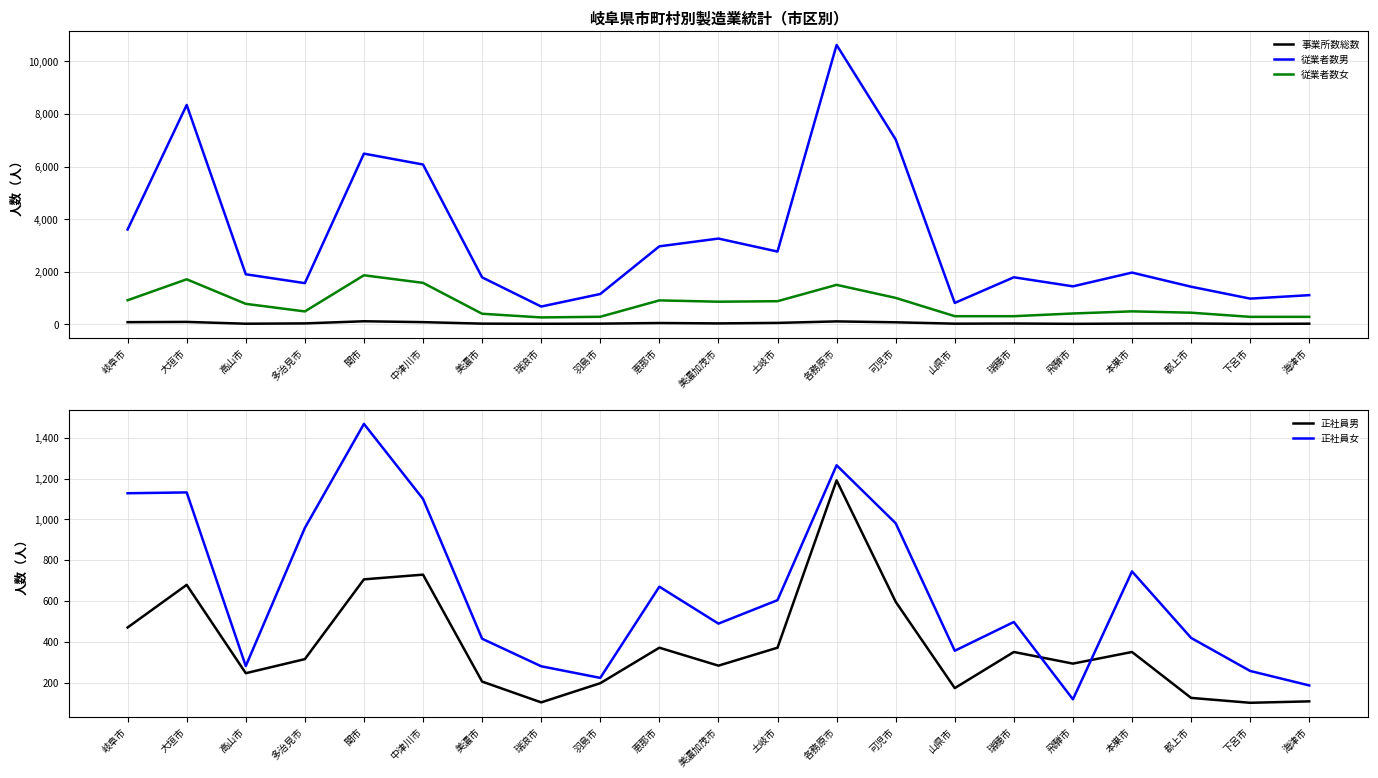

Reading right to left, extract all data points from this chart.

事業所数総数: 26	19	33	30	21	33	27	79	113	56	37	51	28	23	28	85	118	37	25	94	84
従業者数男: 1111	979	1432	1969	1446	1791	815	7033	10626	2769	3263	2968	1155	678	1788	6079	6493	1568	1905	8344	3608
従業者数女: 286	286	444	495	414	311	311	1007	1503	881	862	912	289	264	404	1579	1867	492	781	1714	918
正社員男: 108	101	125	350	293	350	173	596	1191	371	283	371	197	103	205	729	706	315	246	679	470
正社員女: 186	257	419	745	118	497	356	981	1265	604	489	670	223	280	415	1100	1468	958	281	1132	1128